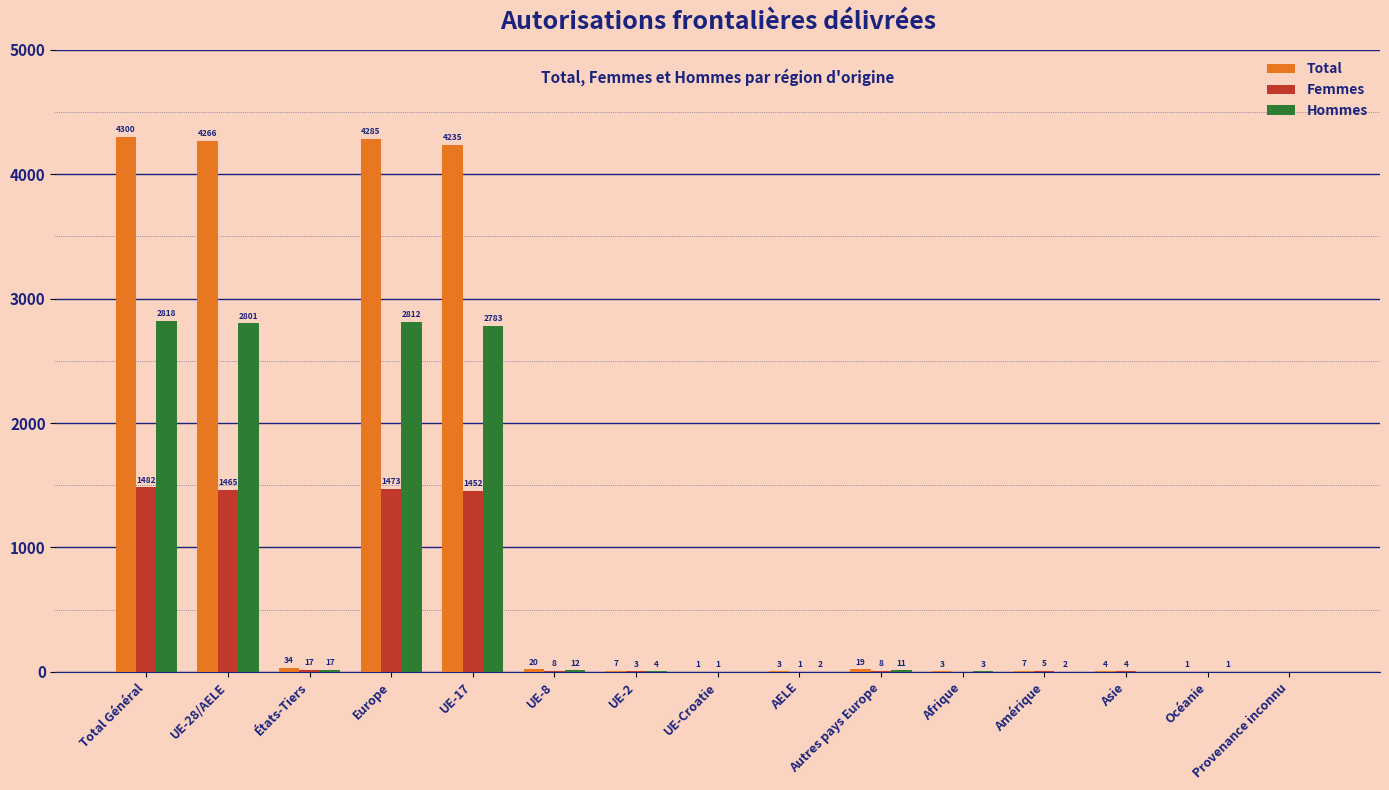

Reading right to left, list all the values displayed in this chart.

Total: Provenance inconnu=0	Océanie=1	Asie=4	Amérique=7	Afrique=3	Autres pays Europe=19	AELE=3	UE-Croatie=1	UE-2=7	UE-8=20	UE-17=4235	Europe=4285	États-Tiers=34	UE-28/AELE=4266	Total Général=4300
Femmes: Provenance inconnu=0	Océanie=0	Asie=4	Amérique=5	Afrique=0	Autres pays Europe=8	AELE=1	UE-Croatie=1	UE-2=3	UE-8=8	UE-17=1452	Europe=1473	États-Tiers=17	UE-28/AELE=1465	Total Général=1482
Hommes: Provenance inconnu=0	Océanie=1	Asie=0	Amérique=2	Afrique=3	Autres pays Europe=11	AELE=2	UE-Croatie=0	UE-2=4	UE-8=12	UE-17=2783	Europe=2812	États-Tiers=17	UE-28/AELE=2801	Total Général=2818